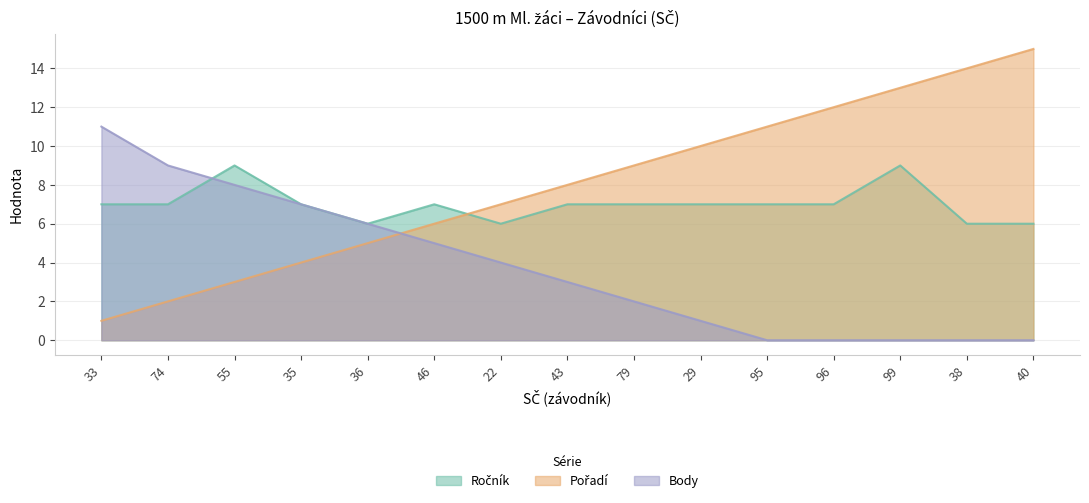

At which category is the sum across all series the highest?

99